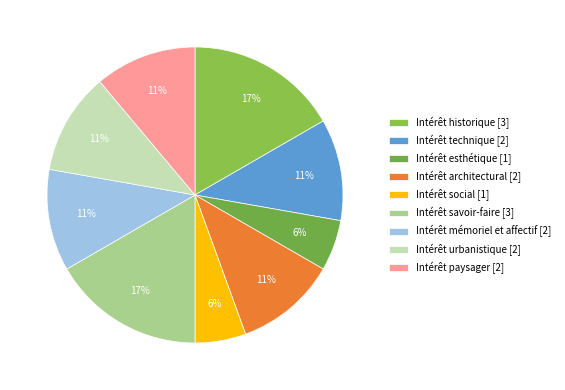

Is there a majority slice in this chart?

No